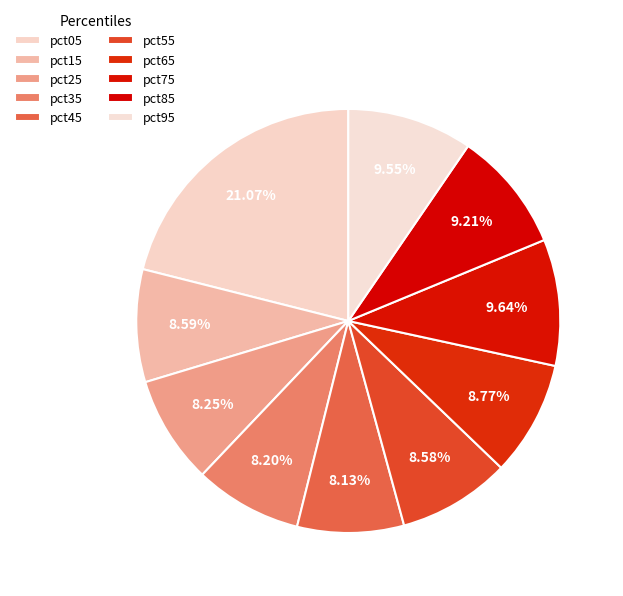

How many slices are in this pie chart?

10